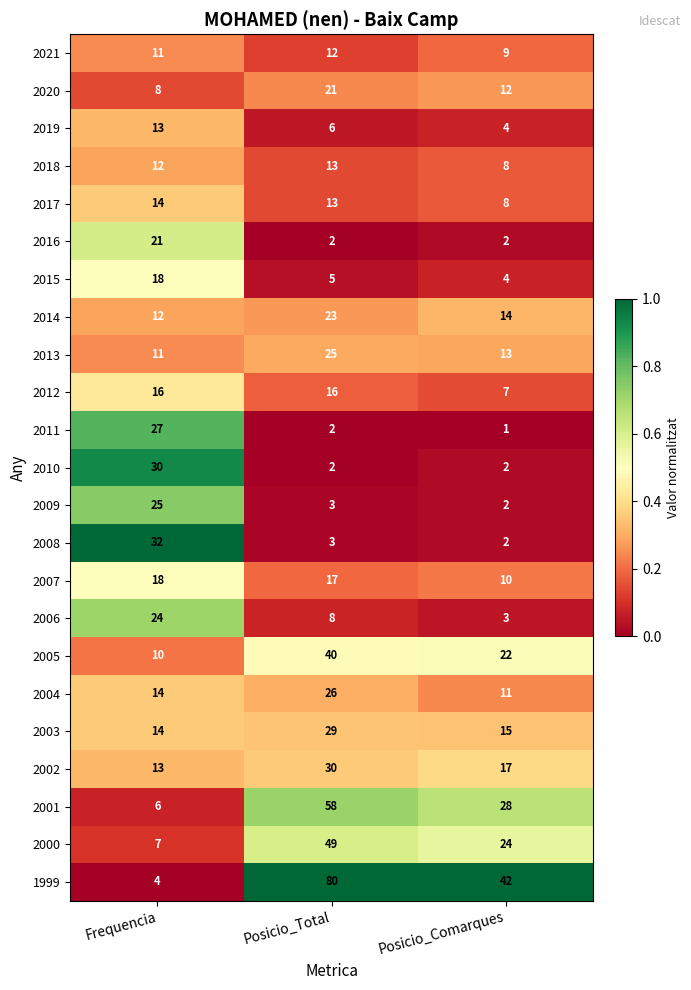

What is the spread (max minus min) of values at Frequencia?

28